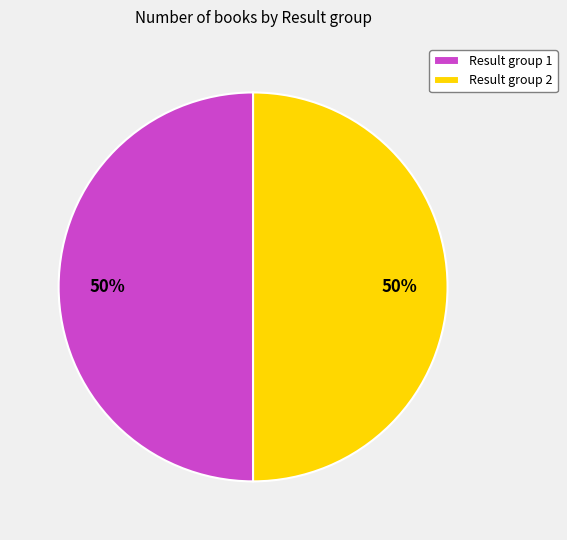

What is the ratio of the value at Result group 1 to the value at Result group 2?

1.0